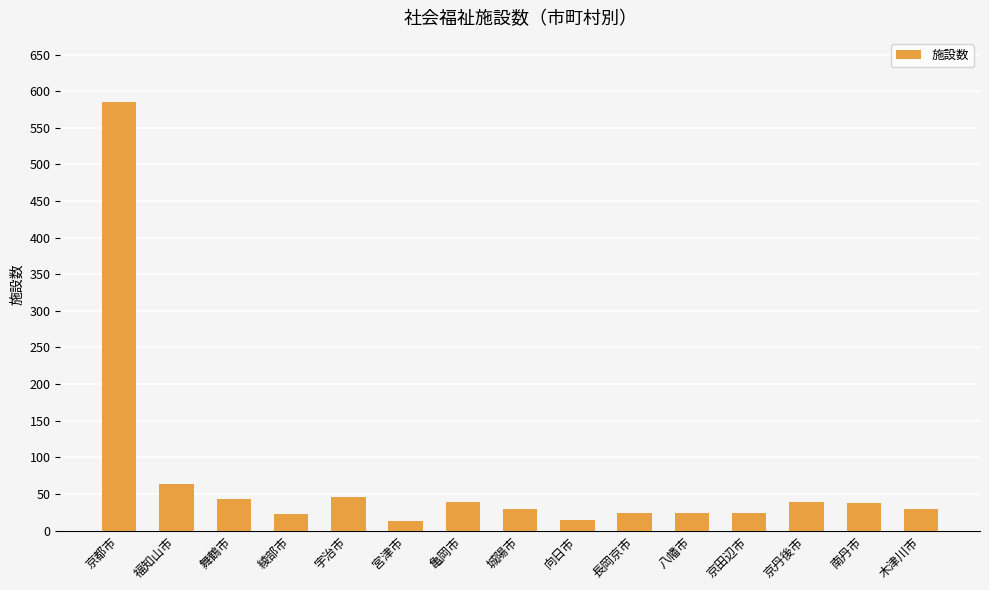

How many data points does each series have?

15